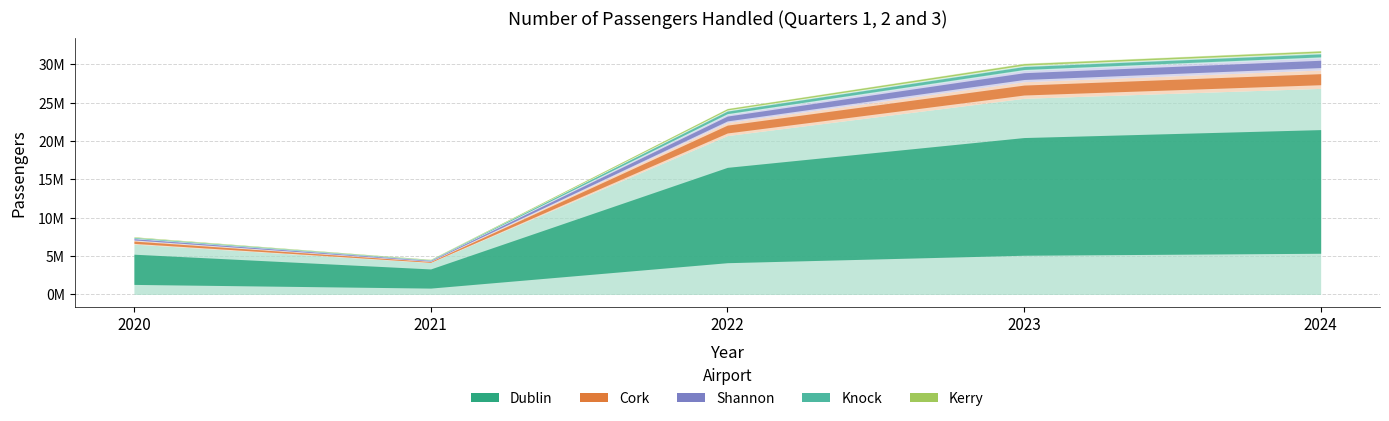

What is the minimum value shown in the chart?

51715